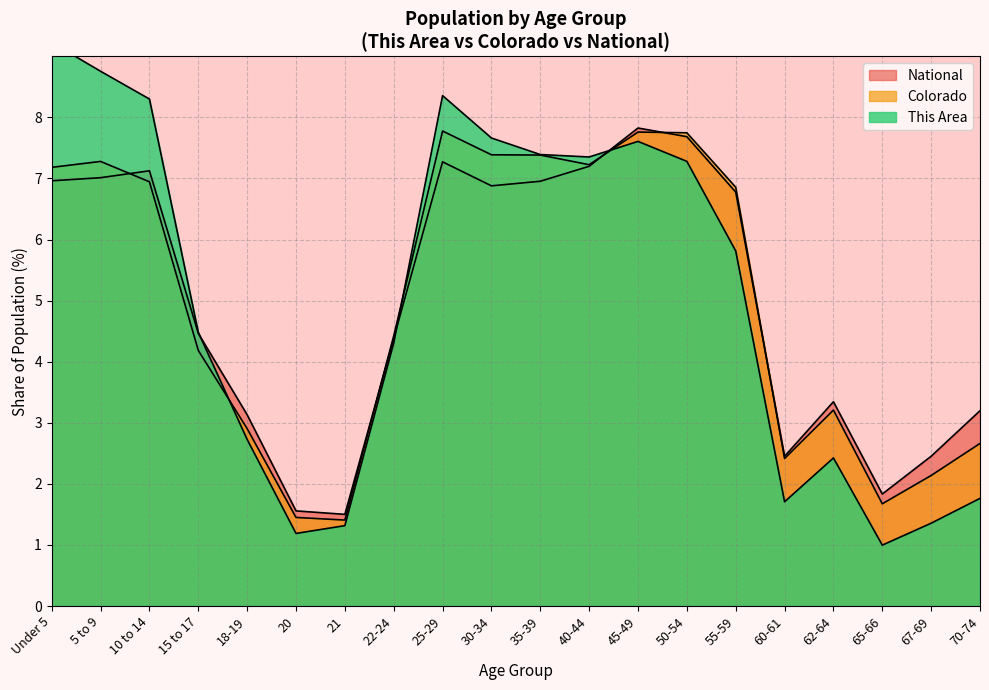

Between 21 and 30-34, which series saw the biggest shift?

This Area